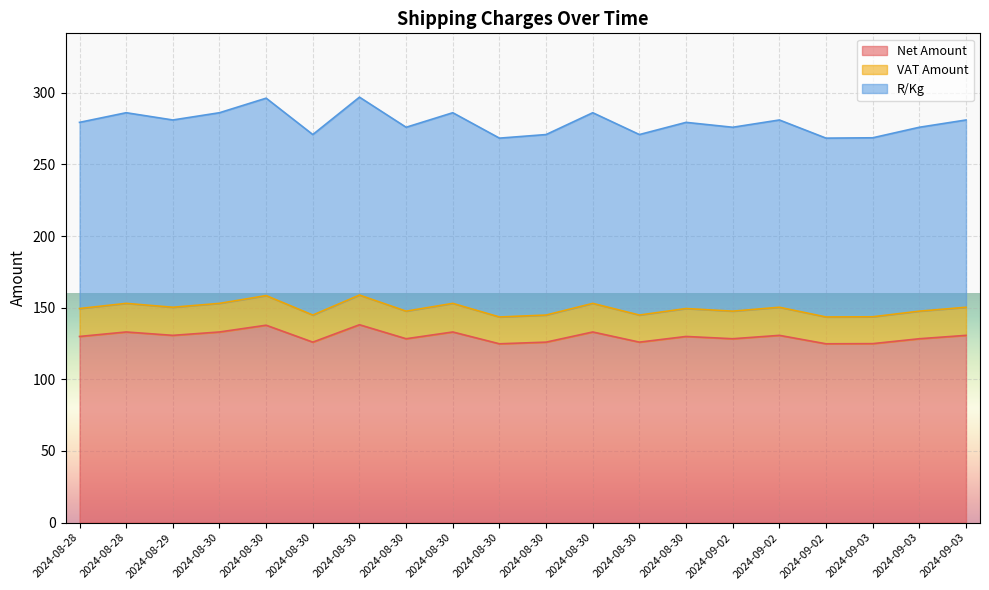

Reading left to right, transcribe all the data shown in this chart.

Net Amount: 129.9	133.1	130.7	133.1	137.8	126.0	138.1	128.3	133.1	124.8	126.0	133.1	126.0	129.9	128.3	130.7	124.8	124.9	128.3	130.7
VAT Amount: 149.4	153.0	150.3	153.0	158.5	144.9	158.8	147.6	153.0	143.5	144.9	153.0	144.9	149.4	147.6	150.3	143.5	143.7	147.6	150.3
R/Kg: 279.4	286.1	281.0	286.1	296.2	270.9	297.0	275.9	286.1	268.4	270.9	286.1	270.9	279.4	275.9	281.0	268.4	268.6	275.9	281.0